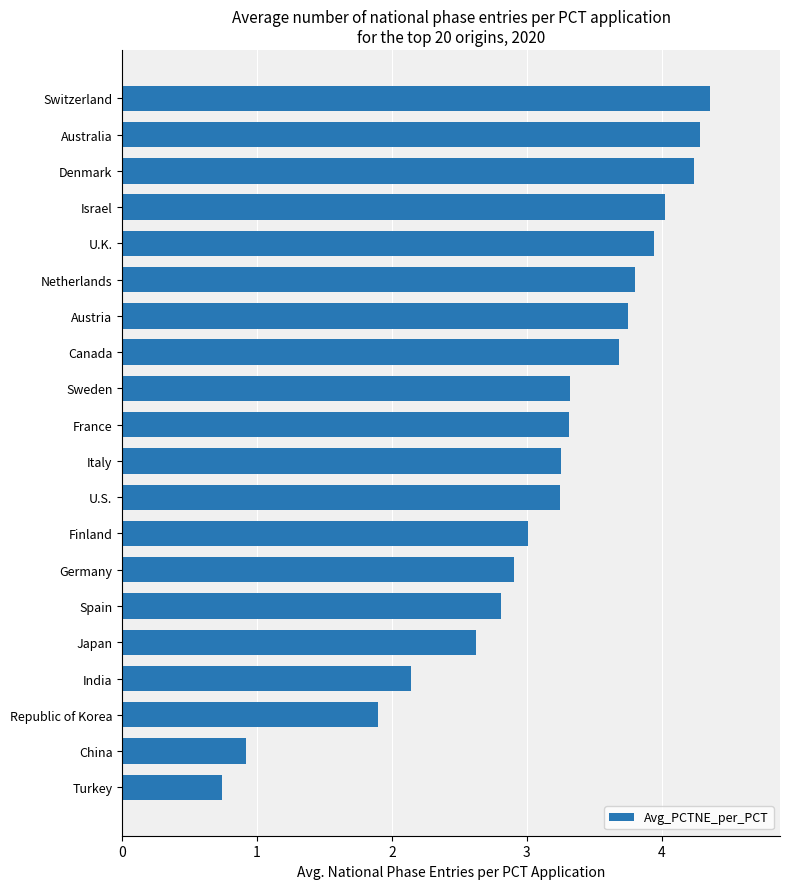

What is the smallest value displayed?

0.7